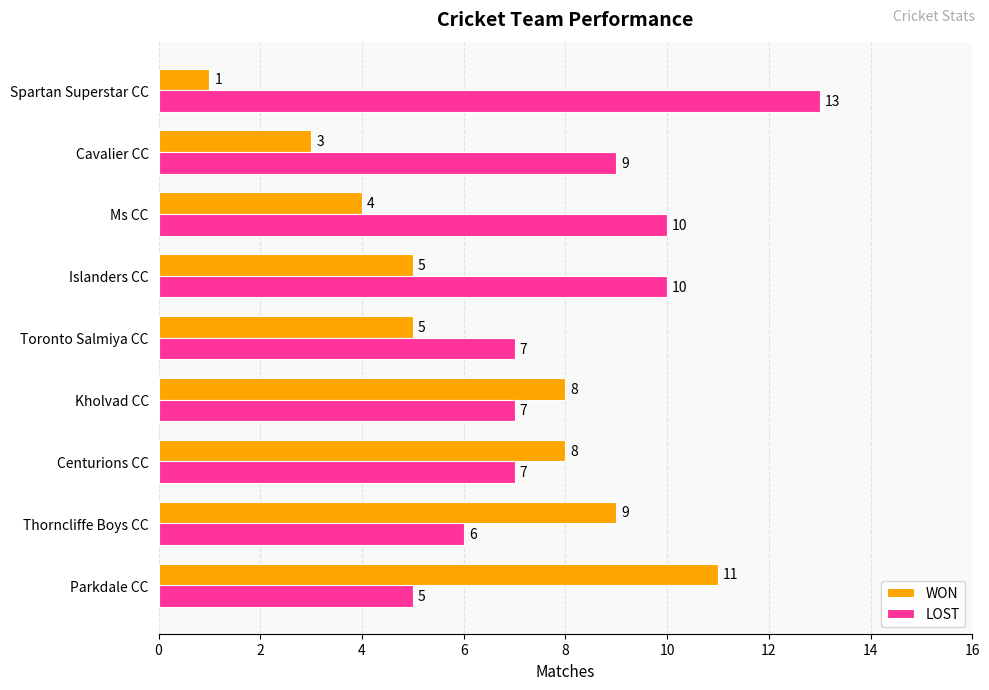

Which series has the largest range (max minus min)?

WON